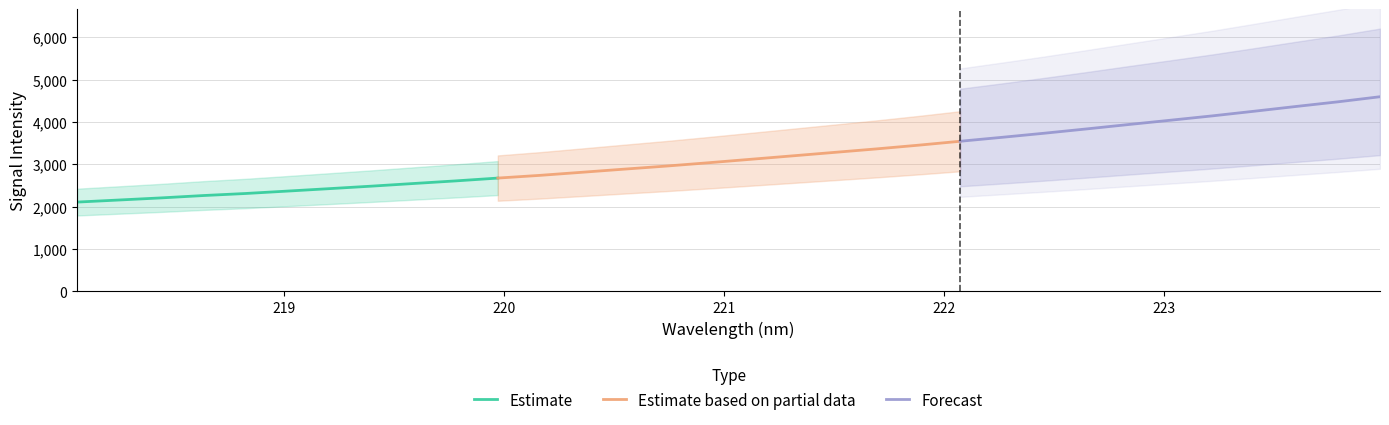

True or false: there are more than 0 points higher than both neighbors.

False